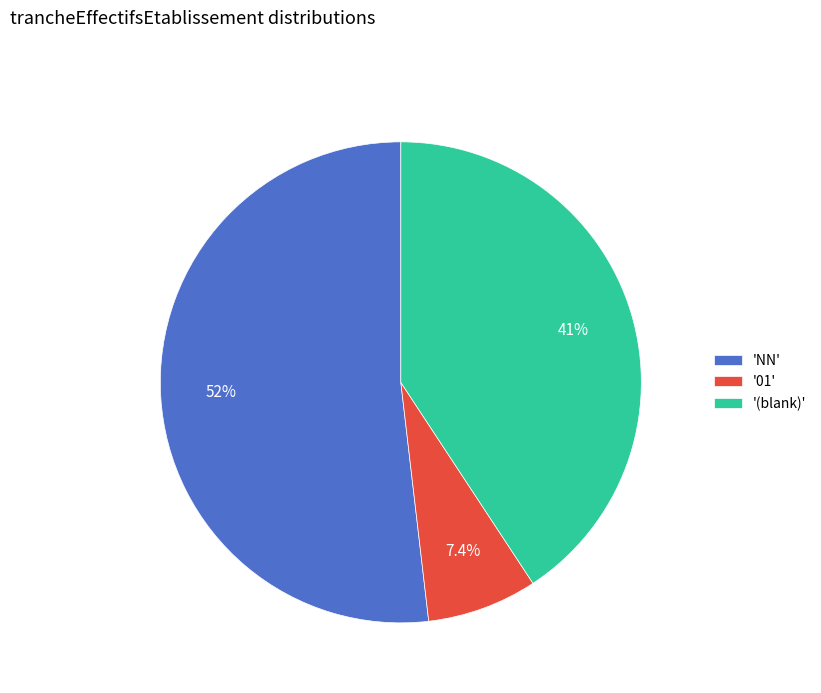

Which slice is the smallest?

'01'